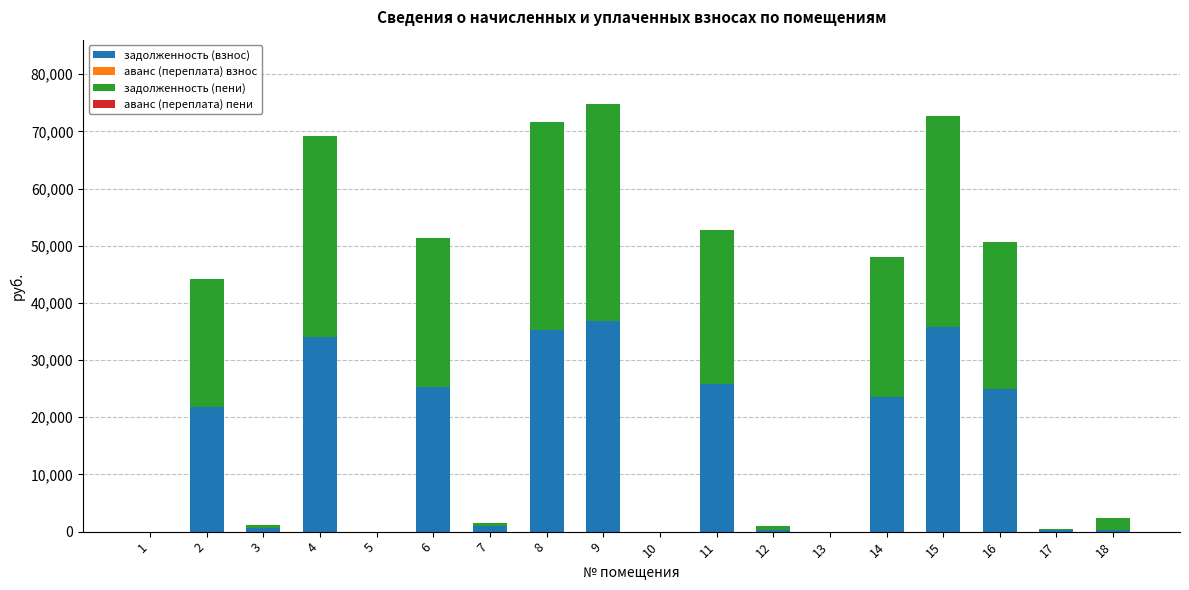

What is the sum of all задолженность (взнос) values?

265521.9